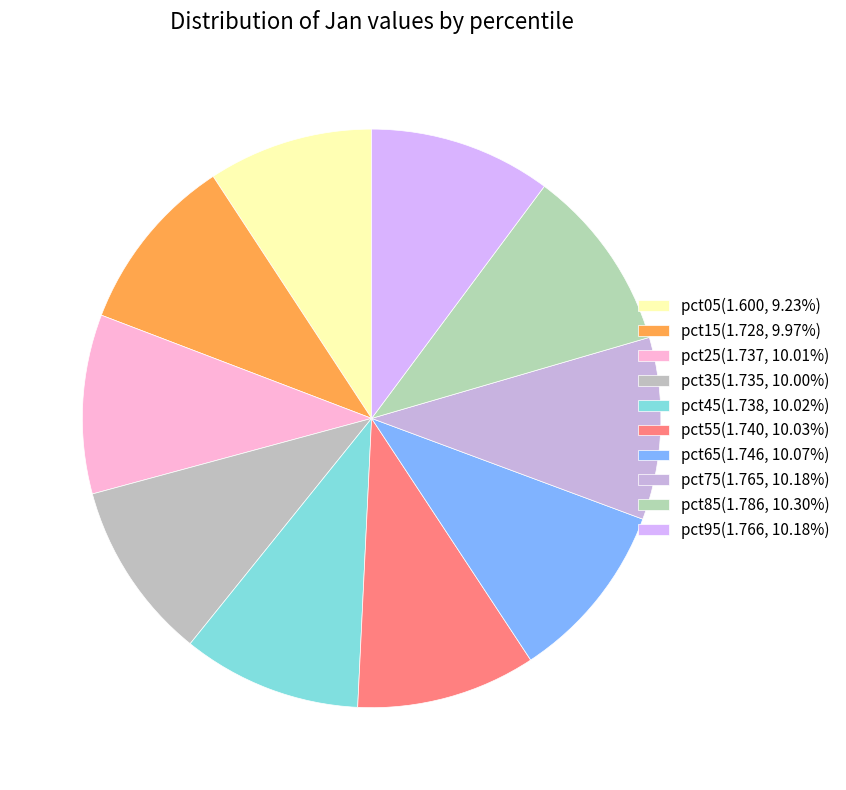

What portion of the pie excludes pct35?

90.0%